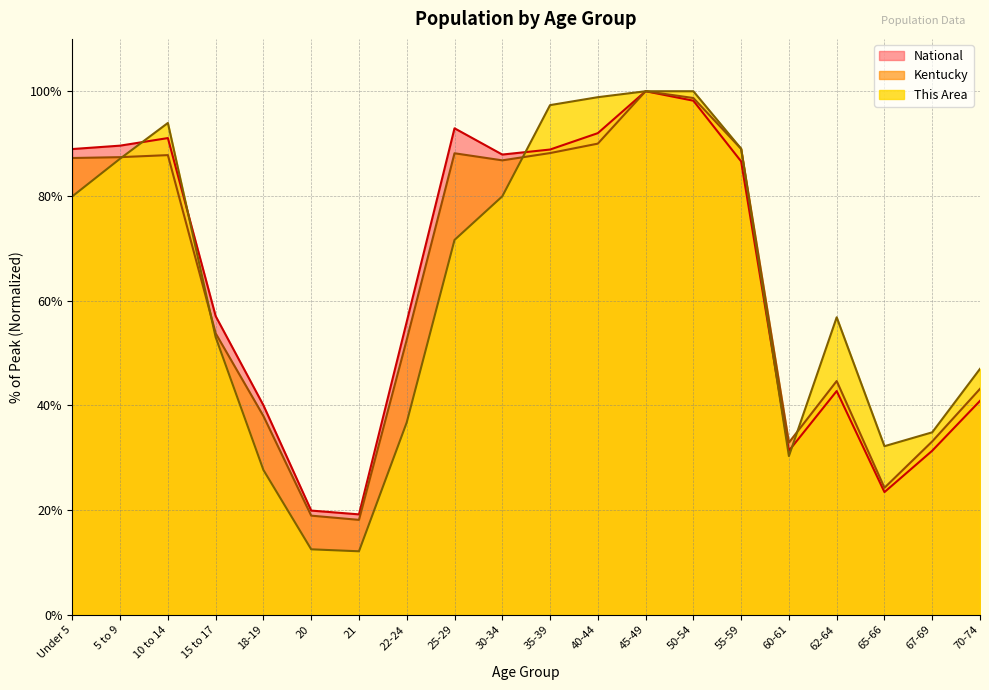

How many times do National and This Area cross each other?

5